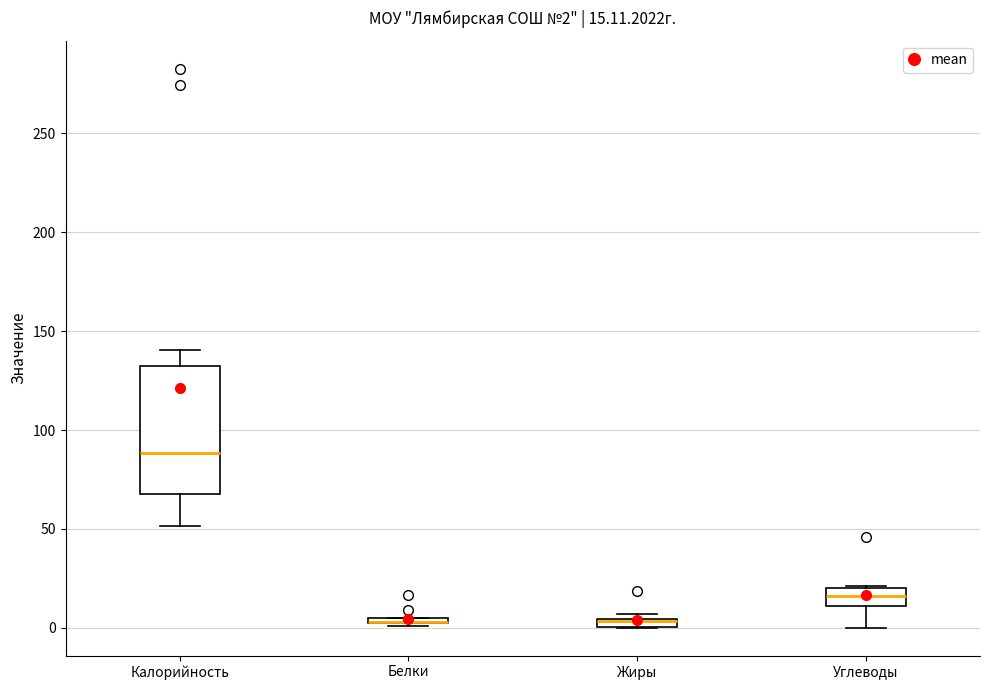

Which box is the tallest, from its lower edge to its upper edge?

Калорийность